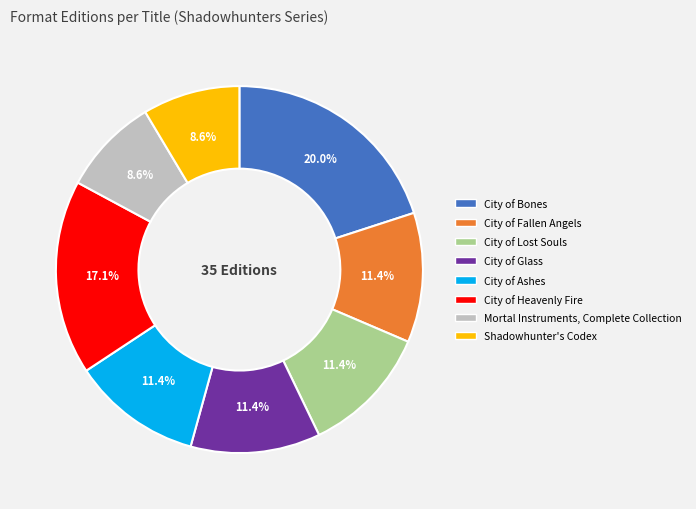

Does any single category account for the majority?

No